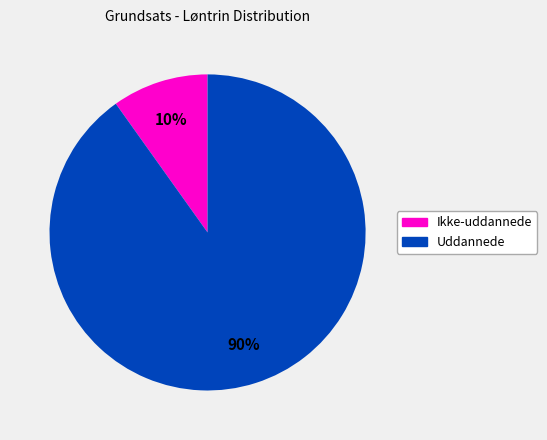

Count the number of slices in the pie.

2